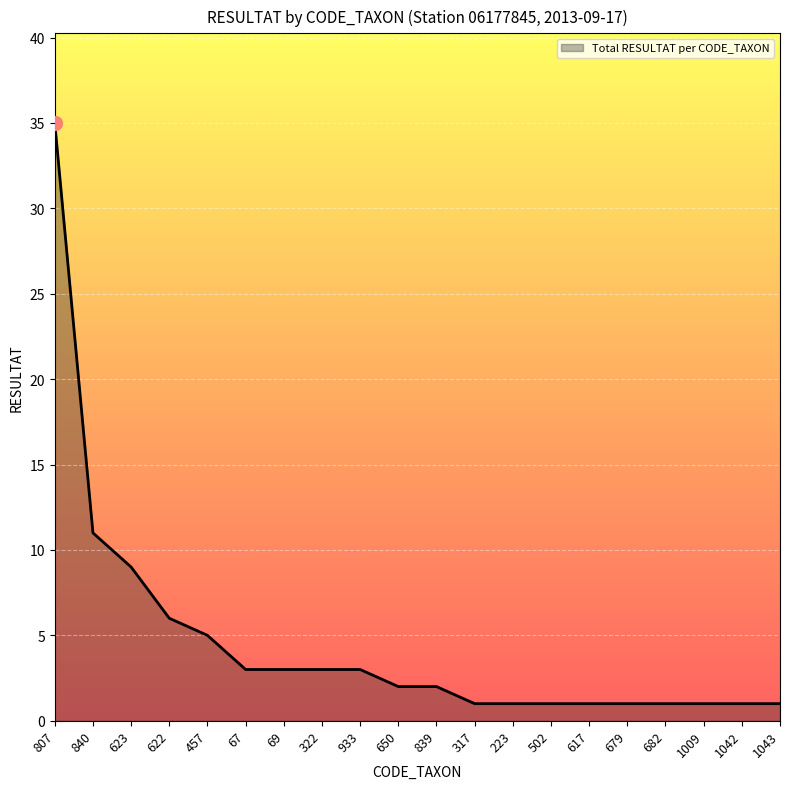

Where is the data nearest to the value 18?

840